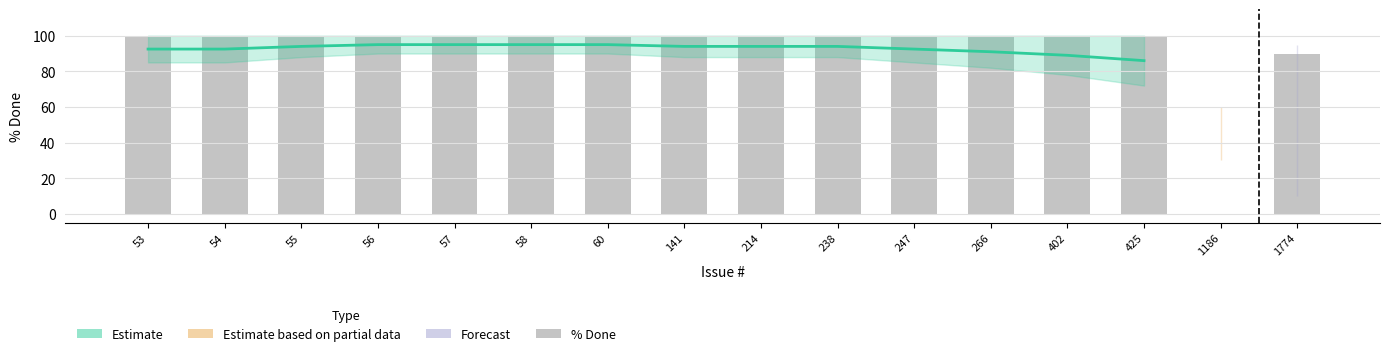

Which label corresponds to the largest value in the chart?

53